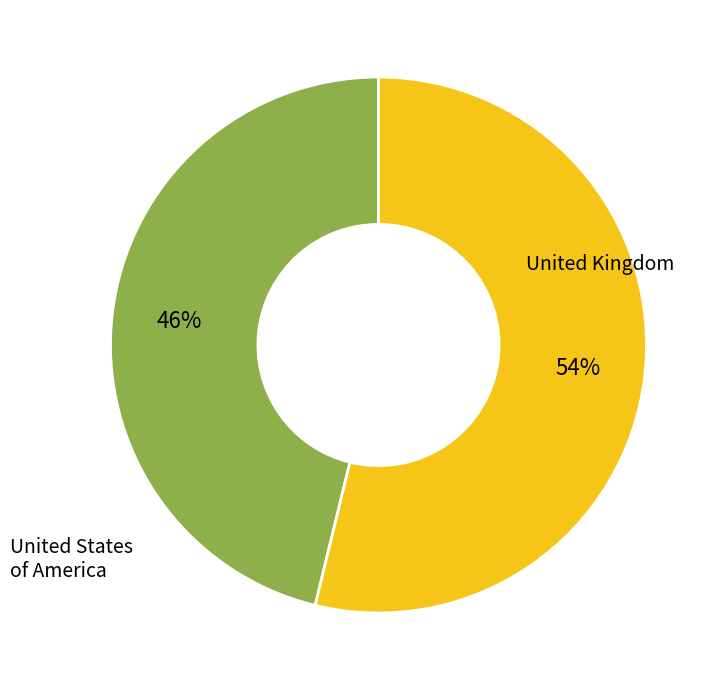

To the nearest percent, what percentage of the pie is United States of America?

54%